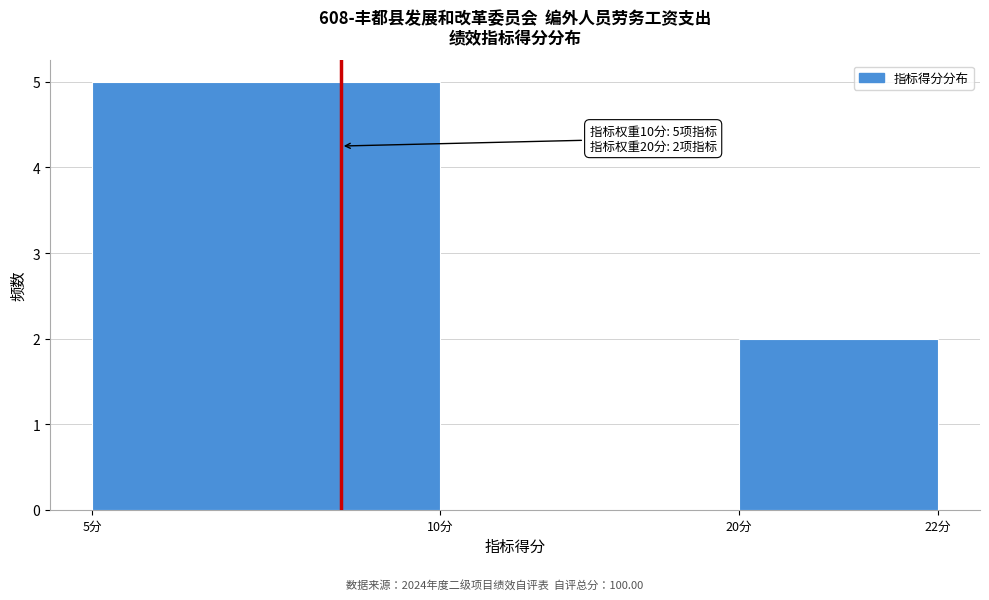

Reading left to right, list all the values displayed in this chart.

5分=5	10分=0	20分=2